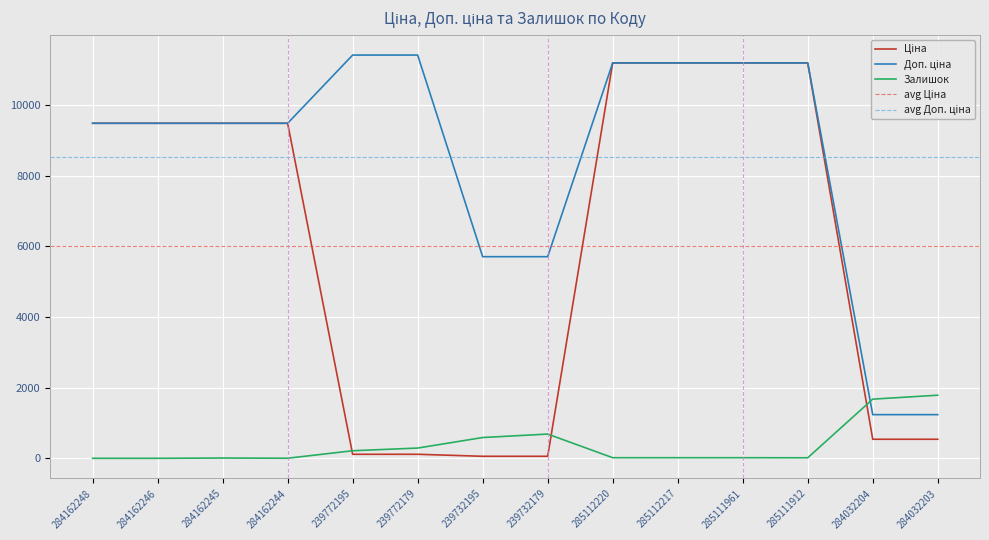

At which category is the sum across all series the highest?

285112220